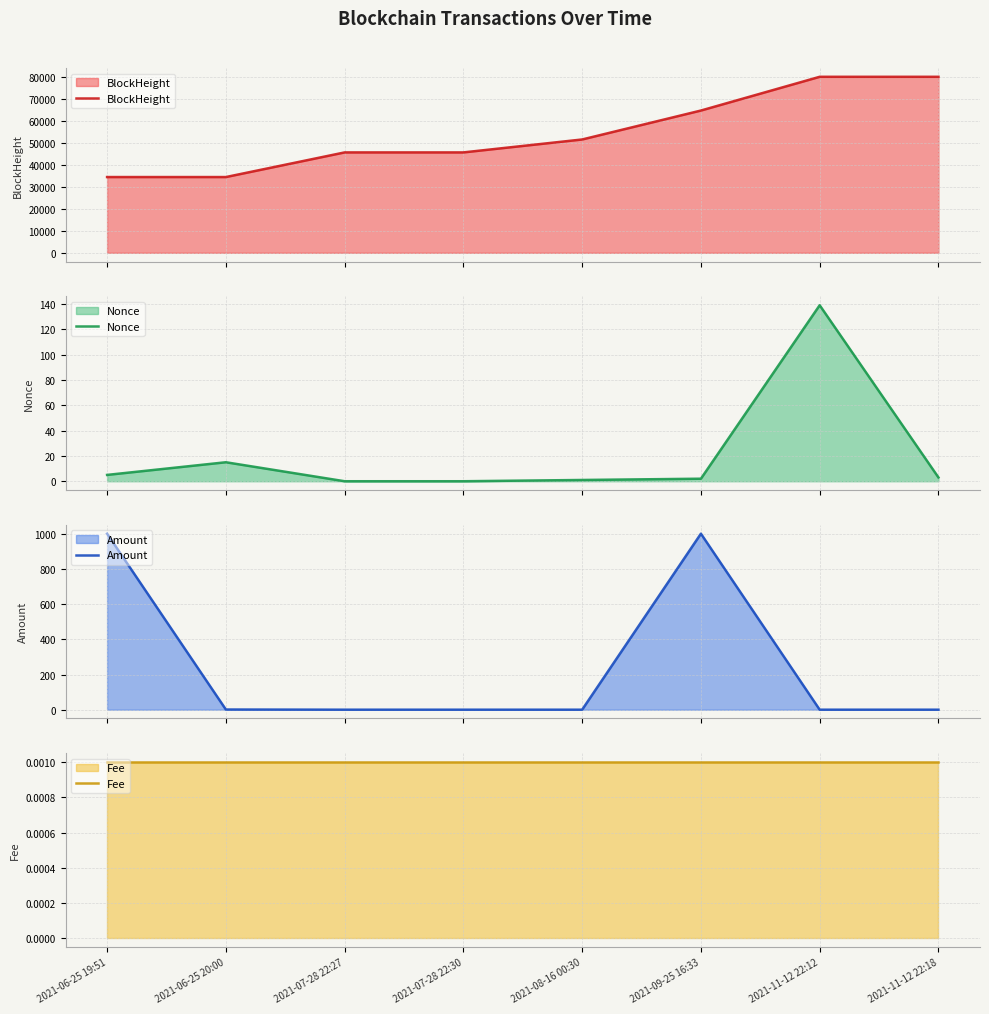

What are all the series names shown in the legend?

BlockHeight, Nonce, Amount, Fee